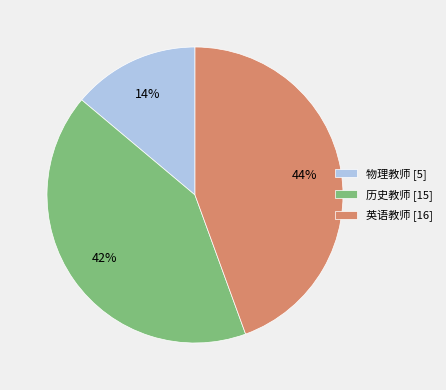

How many slices are in this pie chart?

3